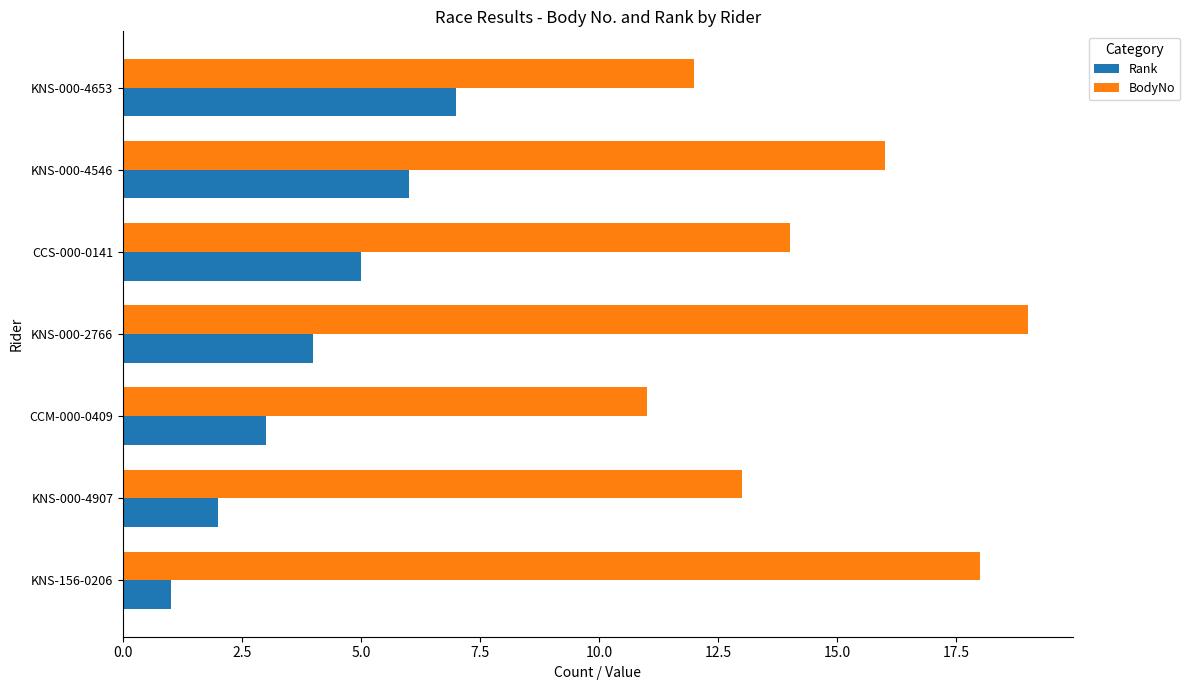

Count the BodyNo values in the range 12 to 18.

5